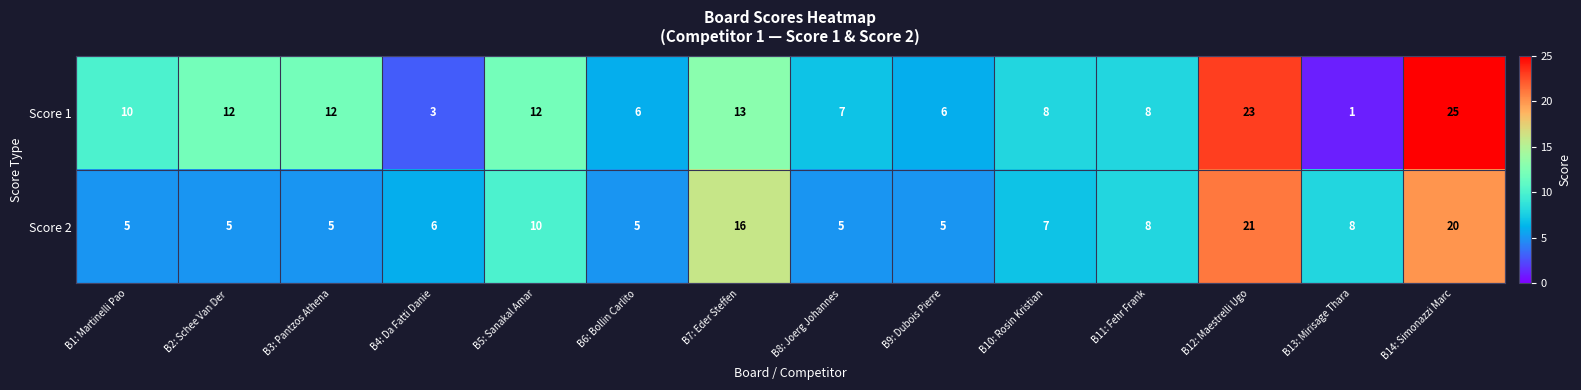

Reading right to left, transcribe all the data shown in this chart.

Score 1: B14: Simonazzi Marc=25	B13: Mirisage Thara=1	B12: Maestrelli Ugo=23	B11: Fehr Frank=8	B10: Rosin Kristian=8	B9: Dubois Pierre=6	B8: Joerg Johannes=7	B7: Eder Steffen=13	B6: Bollin Carlito=6	B5: Sanakal Amar=12	B4: Da Fatti Danie=3	B3: Pantzos Athena=12	B2: Schee Van Der =12	B1: Martinelli Pao=10
Score 2: B14: Simonazzi Marc=20	B13: Mirisage Thara=8	B12: Maestrelli Ugo=21	B11: Fehr Frank=8	B10: Rosin Kristian=7	B9: Dubois Pierre=5	B8: Joerg Johannes=5	B7: Eder Steffen=16	B6: Bollin Carlito=5	B5: Sanakal Amar=10	B4: Da Fatti Danie=6	B3: Pantzos Athena=5	B2: Schee Van Der =5	B1: Martinelli Pao=5